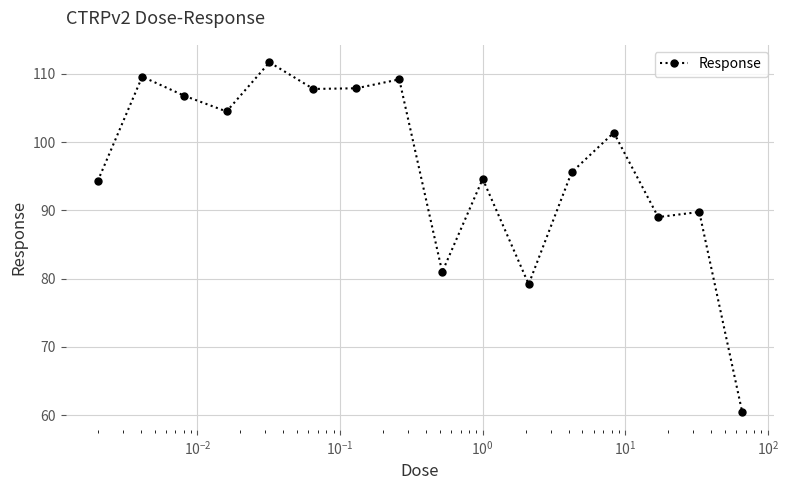

What is the maximum value shown in the chart?

111.7